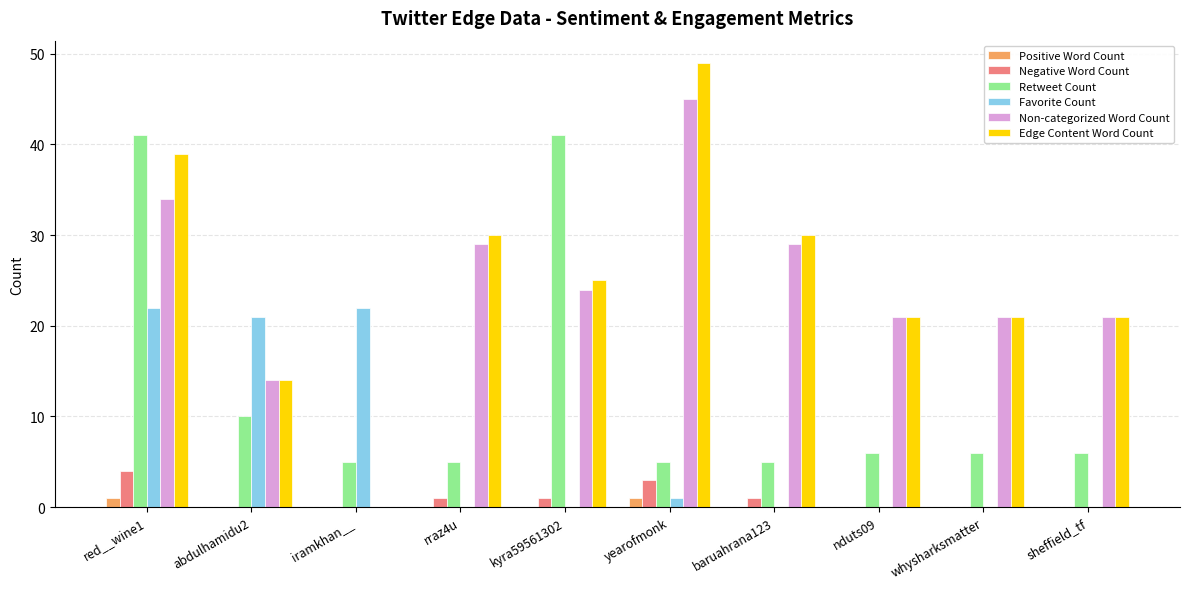

What is the sum of all Edge Content Word Count values?

250